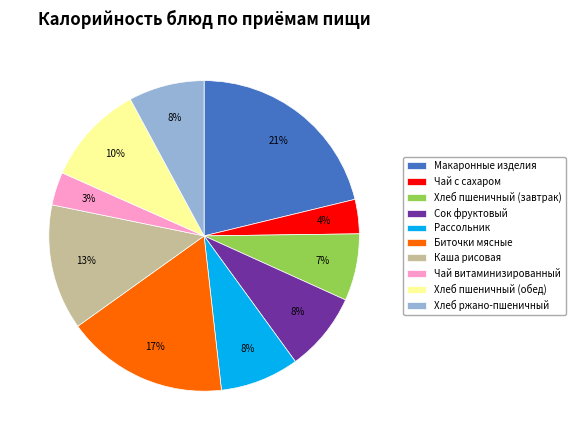

Does Каша рисовая represent more than half of the total?

No